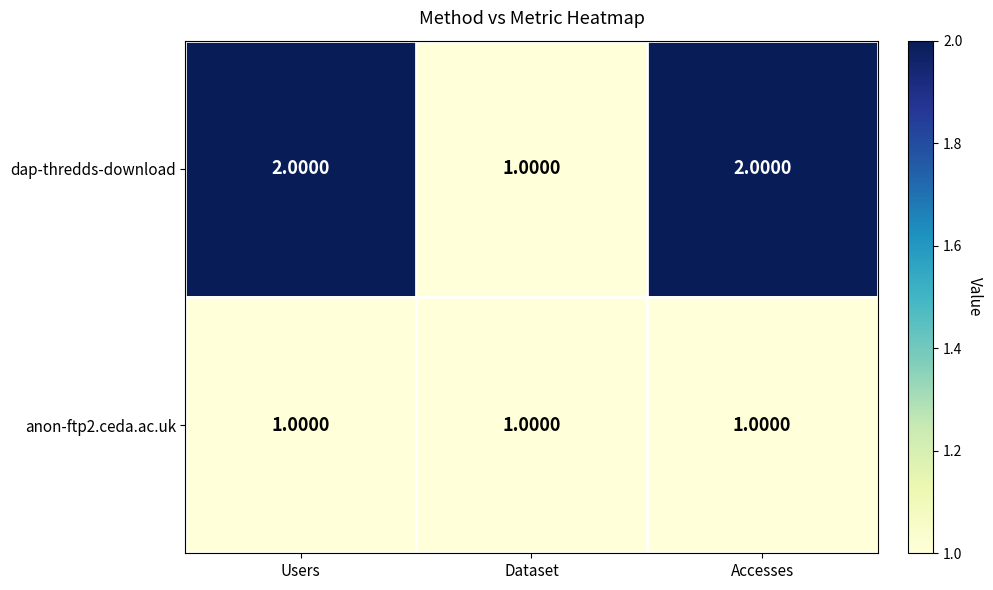

Which series has the largest range (max minus min)?

dap-thredds-download